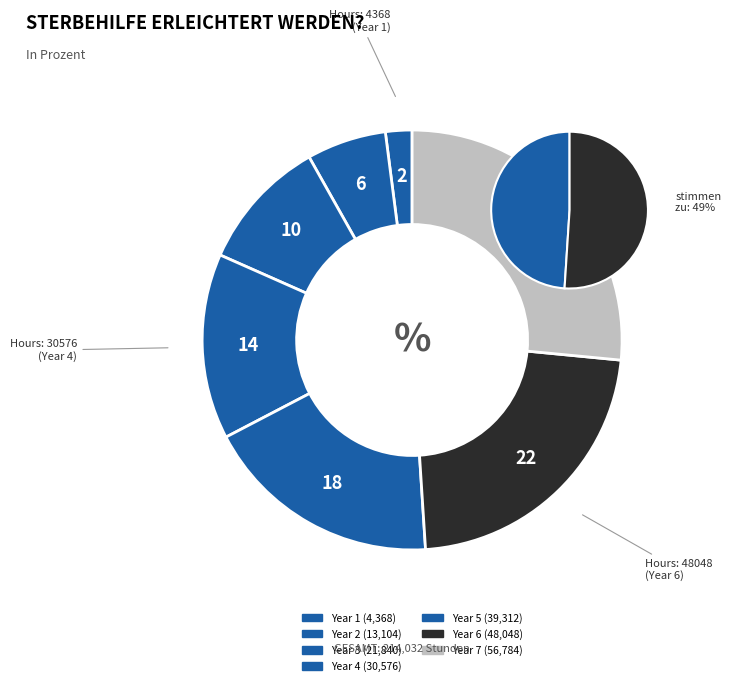

Which slice is the largest?

Year 7